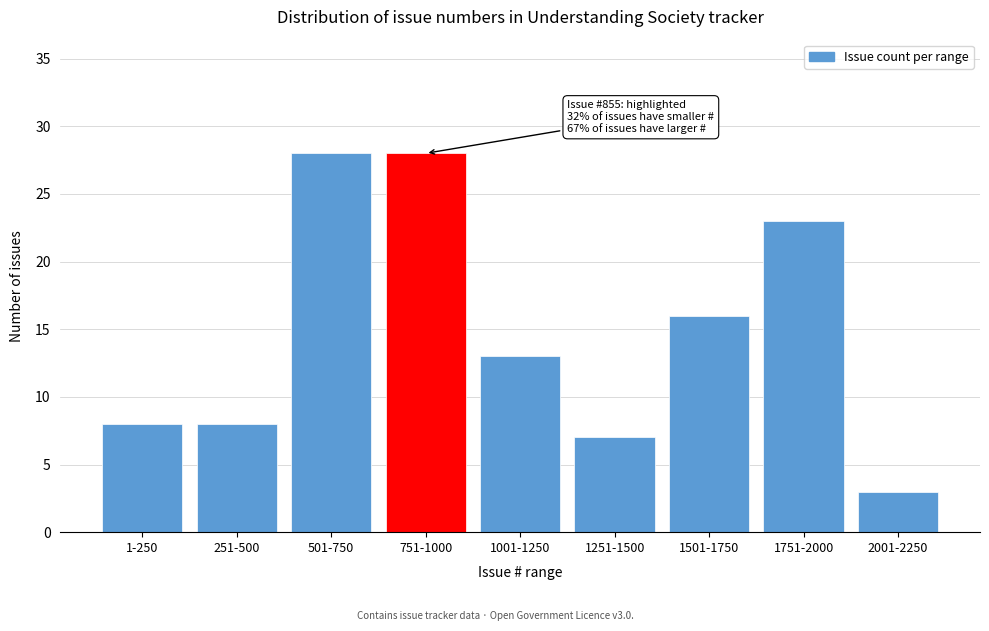

Reading left to right, what are all the values shown in this chart?

8	8	28	28	13	7	16	23	3